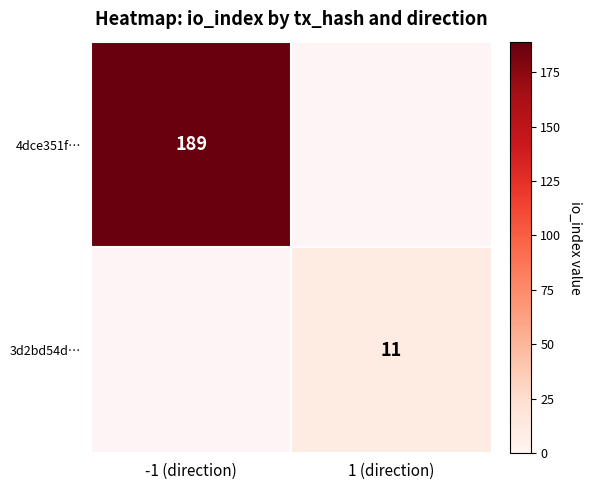

The 3d2bd54d… series shows 6 at 1 (direction). True or false?

False